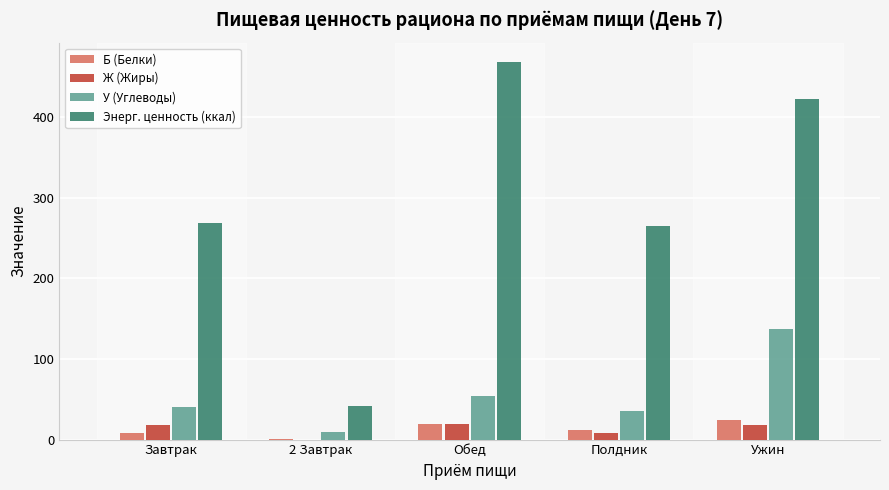

At which category does the chart reach its peak across all series?

Обед